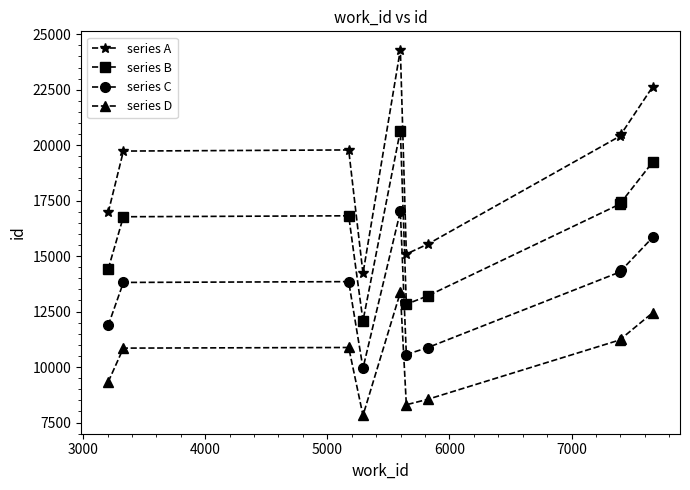

True or false: series B and series A cross at least once.

False